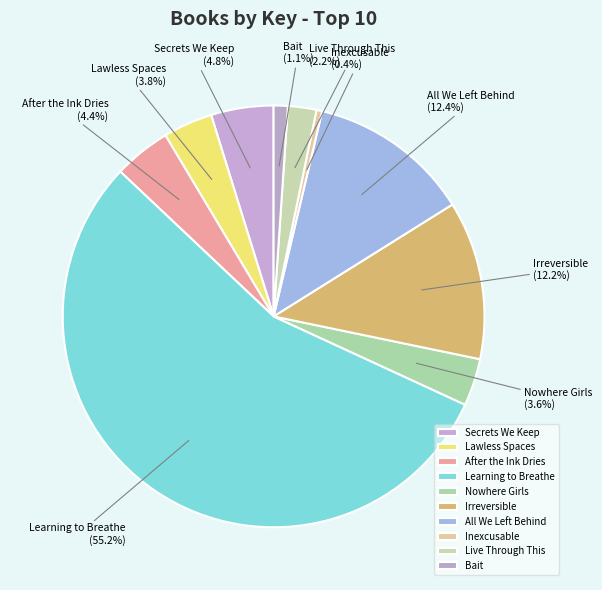

Approximately how many times larger is the value at Inexcusable compared to Live Through This?

0.2